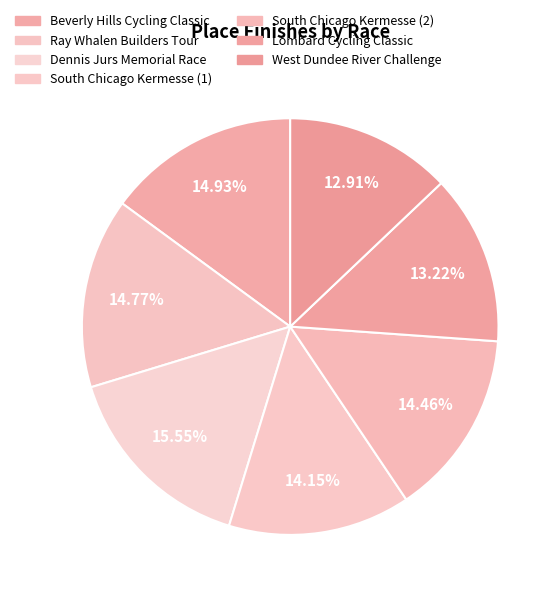

How many segments does this pie chart have?

7